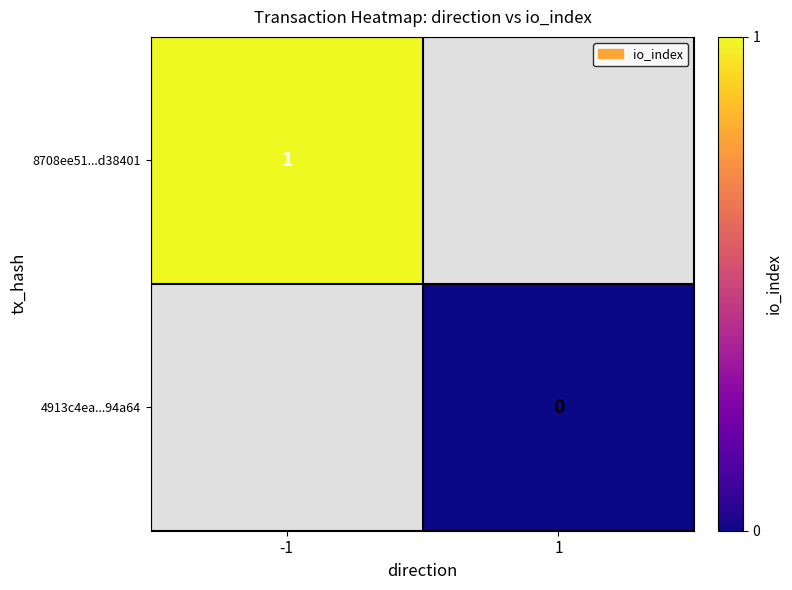

At how many categories does at least one series exceed 0?

1